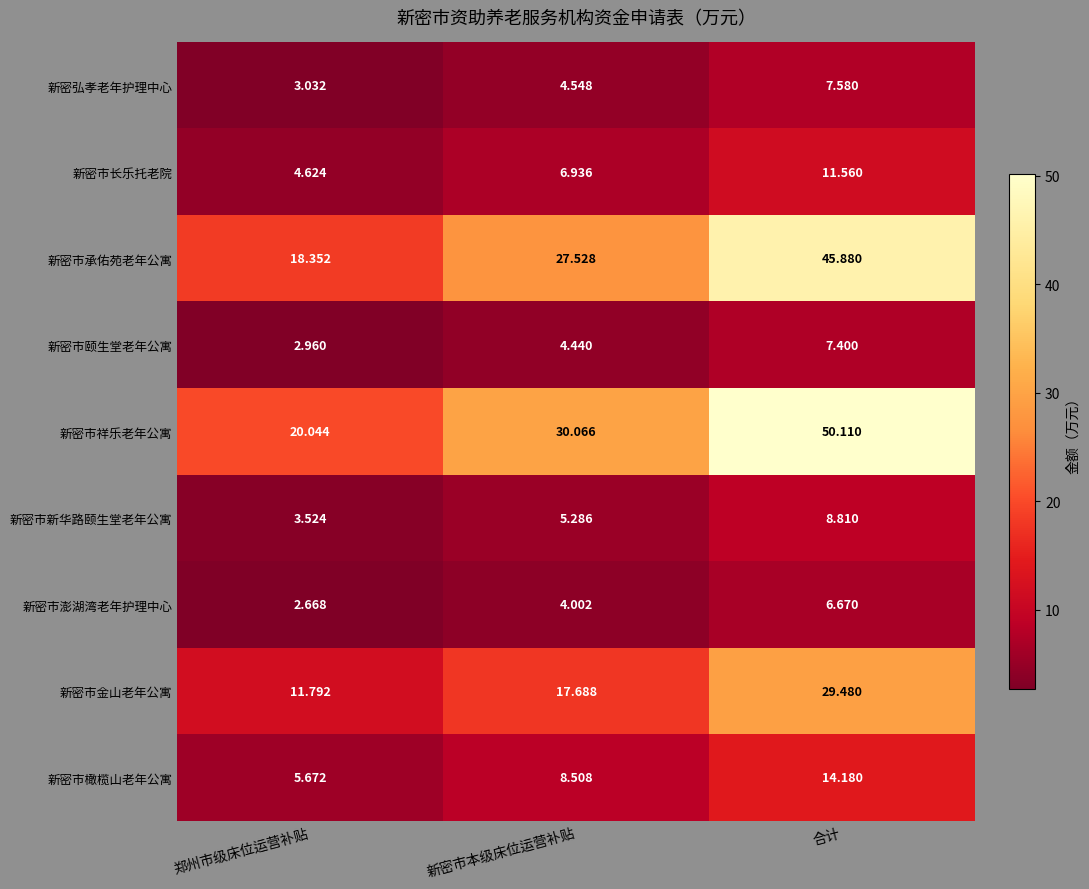

What is the total value across all series at 新密市本级床位运营补贴?

109.0